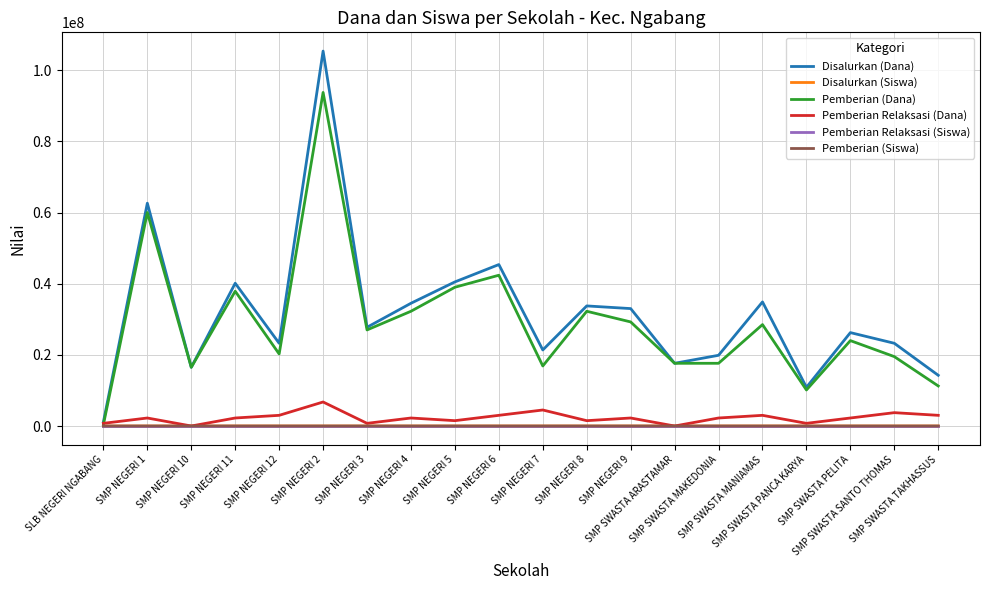

What are all the series names shown in the legend?

Disalurkan (Dana), Disalurkan (Siswa), Pemberian (Dana), Pemberian Relaksasi (Dana), Pemberian Relaksasi (Siswa), Pemberian (Siswa)